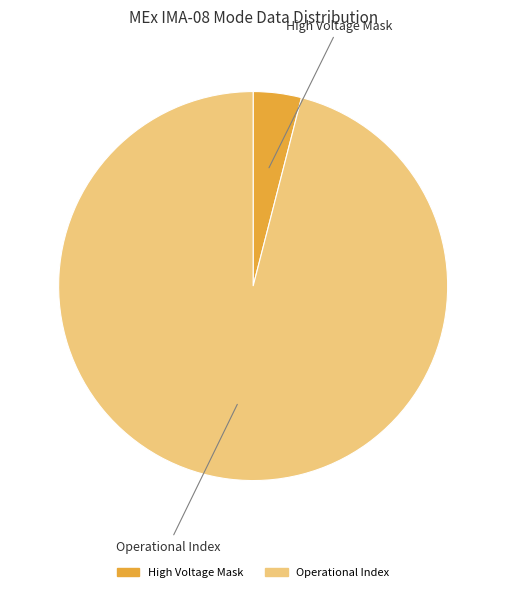

How many segments does this pie chart have?

2